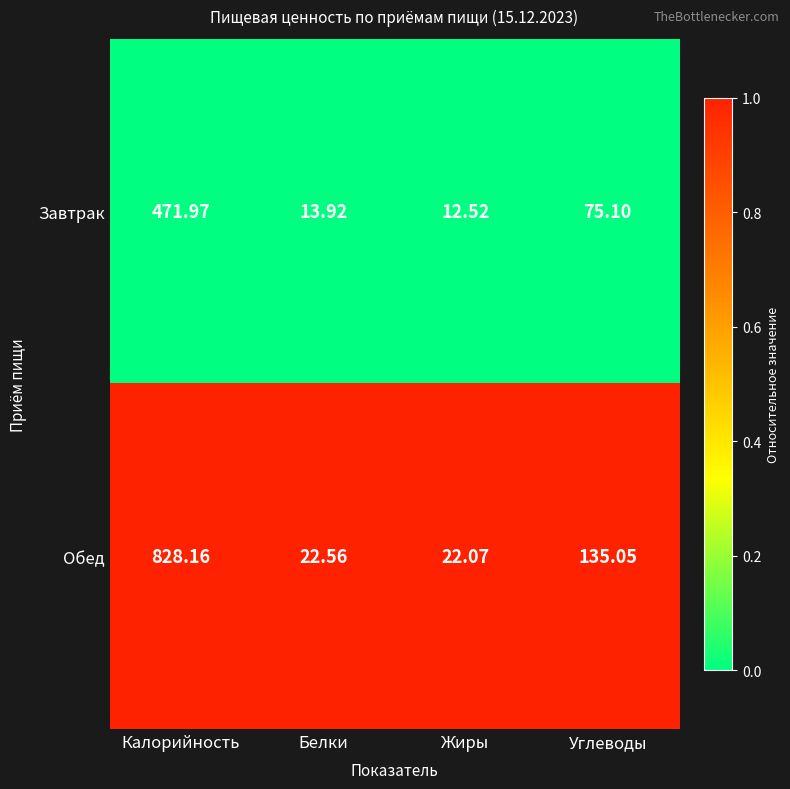

Which series changed the most between Калорийность and Углеводы?

Обед